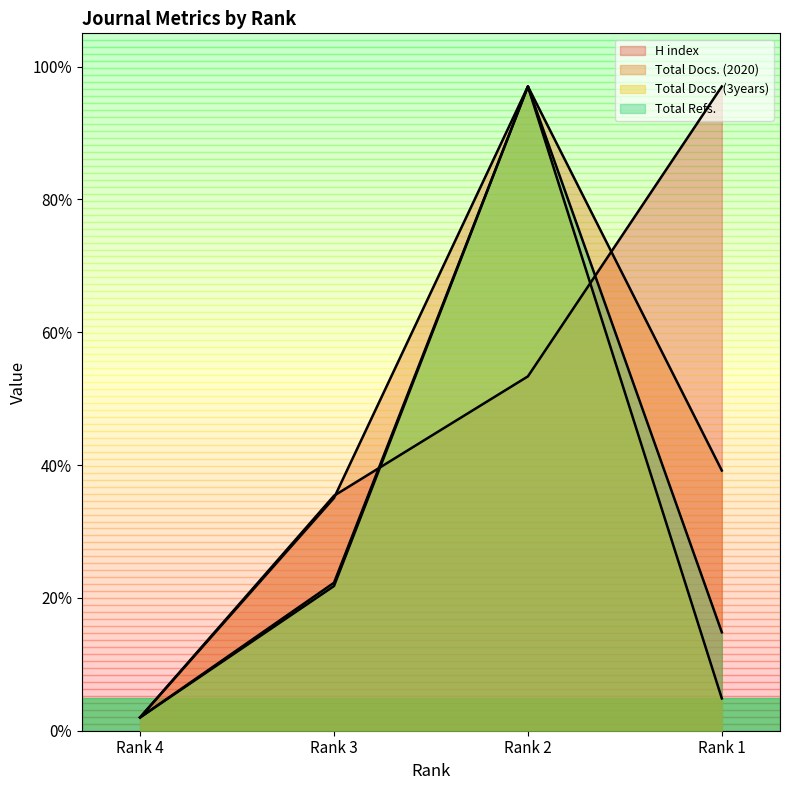

The Total Docs. (3years) series shows 21.8 at Rank 3. True or false?

True